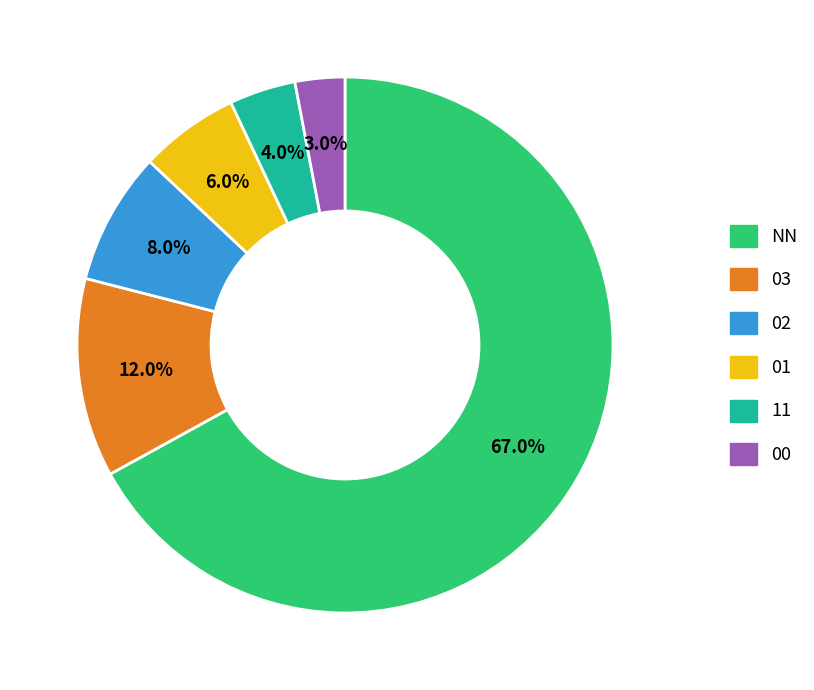

Is it true that 01 is 6% of the pie?

True